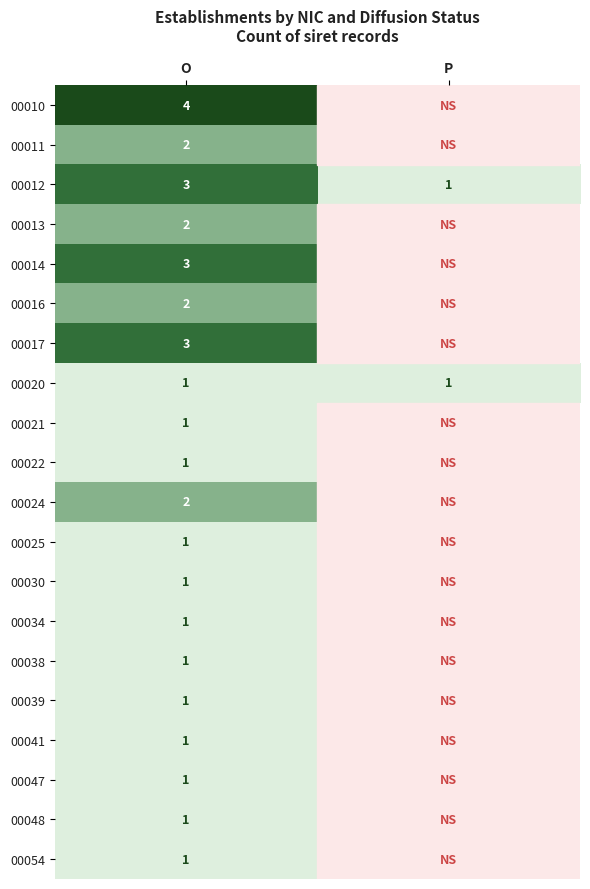

Is the value of 00016 at O greater than the value of 00048 at O?

Yes